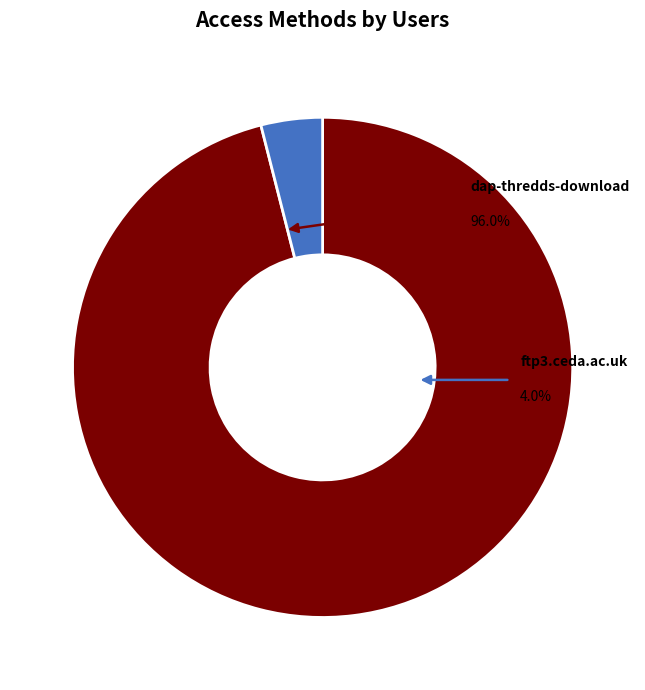

Do ftp3.ceda.ac.uk and dap-thredds-download together represent more than half of the pie?

Yes